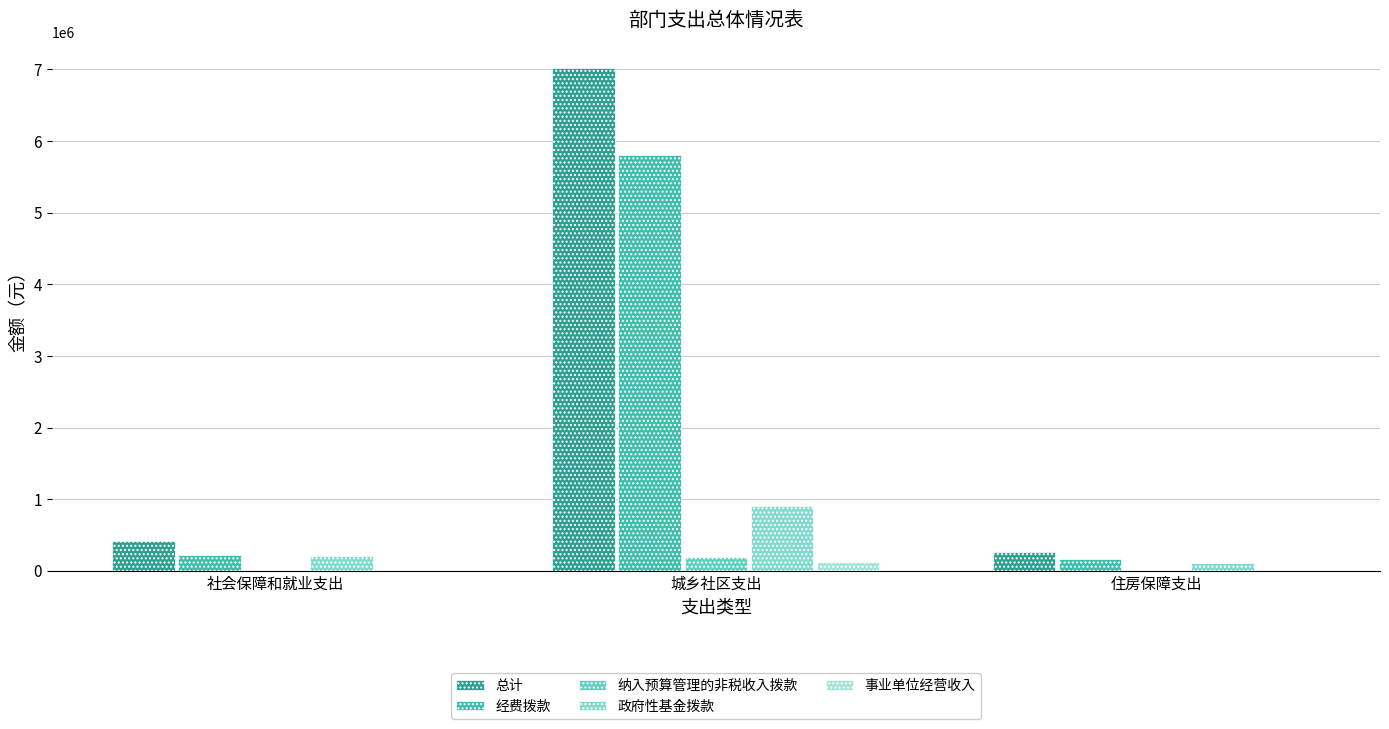

Reading left to right, transcribe all the data shown in this chart.

总计: 社会保障和就业支出=423443.2	城乡社区支出=7023456.5	住房保障支出=265877.8
经费拨款: 社会保障和就业支出=216624.6	城乡社区支出=5803684.4	住房保障支出=162468.5
纳入预算管理的非税收入拨款: 社会保障和就业支出=0.0	城乡社区支出=200000.0	住房保障支出=0.0
政府性基金拨款: 社会保障和就业支出=206818.6	城乡社区支出=899772.2	住房保障支出=103409.3
事业单位经营收入: 社会保障和就业支出=0.0	城乡社区支出=120000.0	住房保障支出=0.0